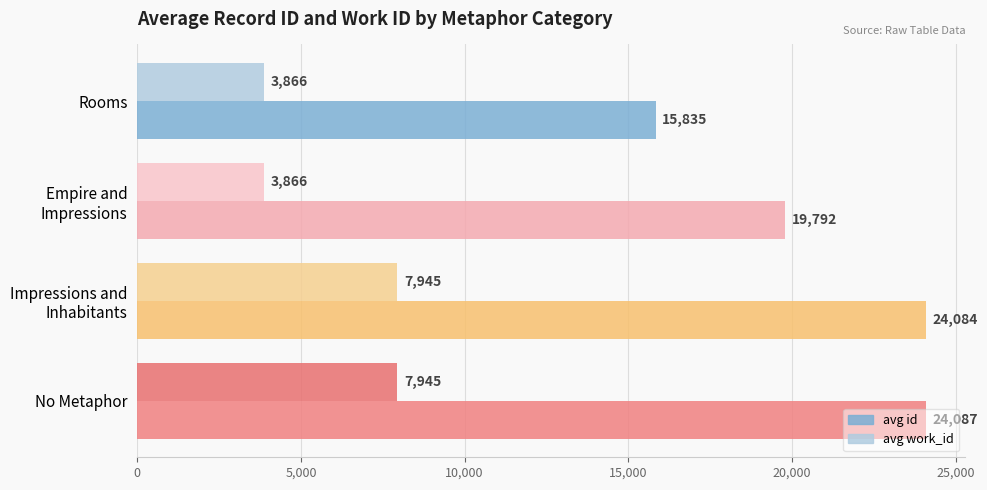

What is the difference between the maximum and second lowest values in the avg id series?

4295